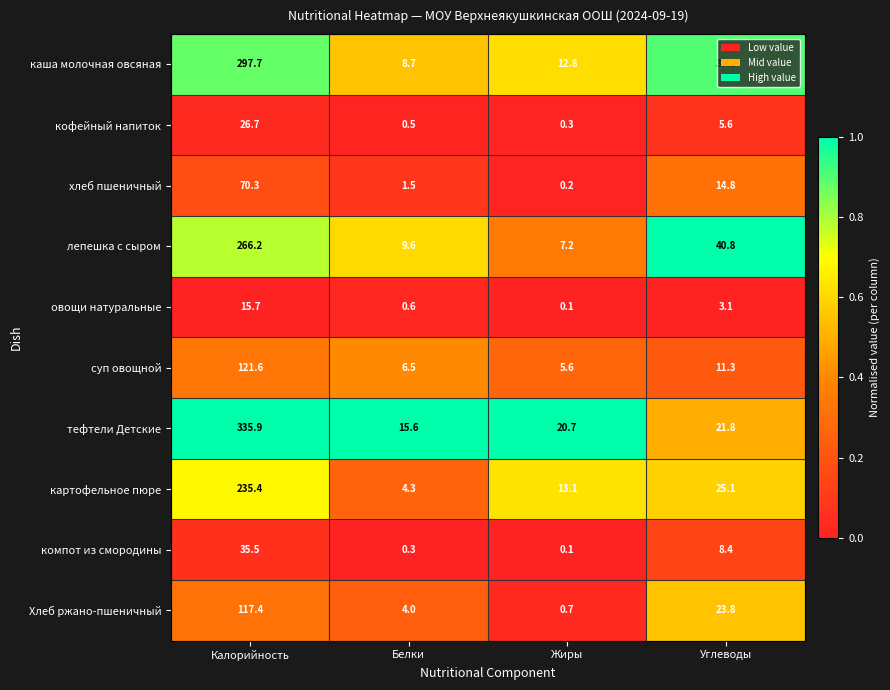

Where is Хлеб ржано-пшеничный nearest to the value 59?

Углеводы